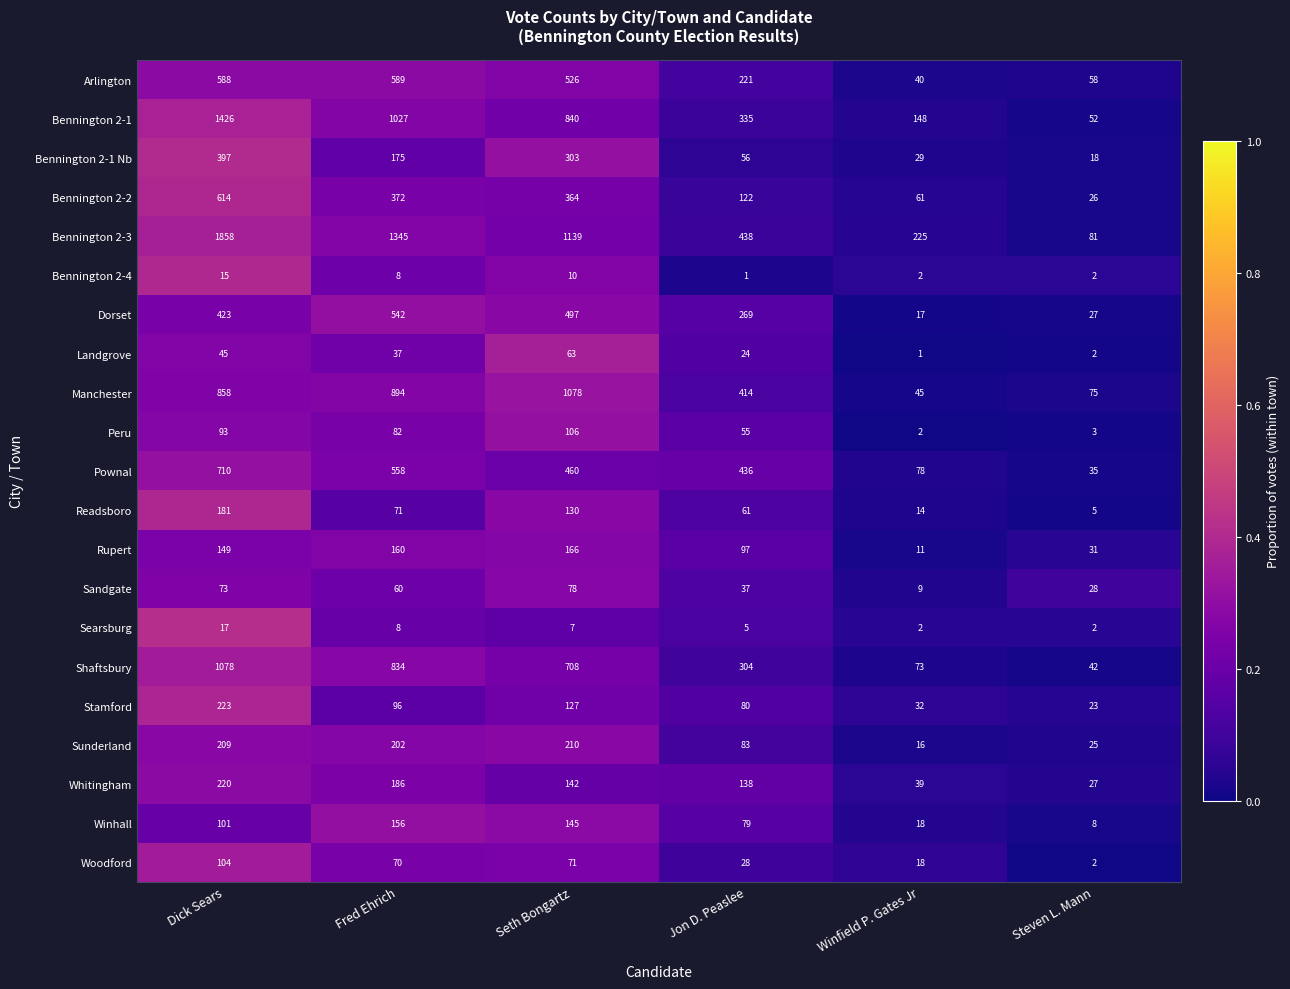

What is the sum of the Whitingham values at Winfield P. Gates Jr and Dick Sears?

259